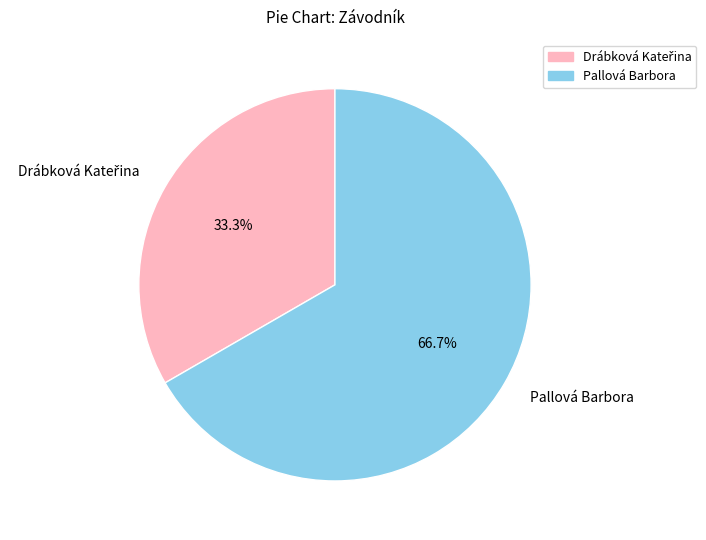

Does any single category account for the majority?

Yes